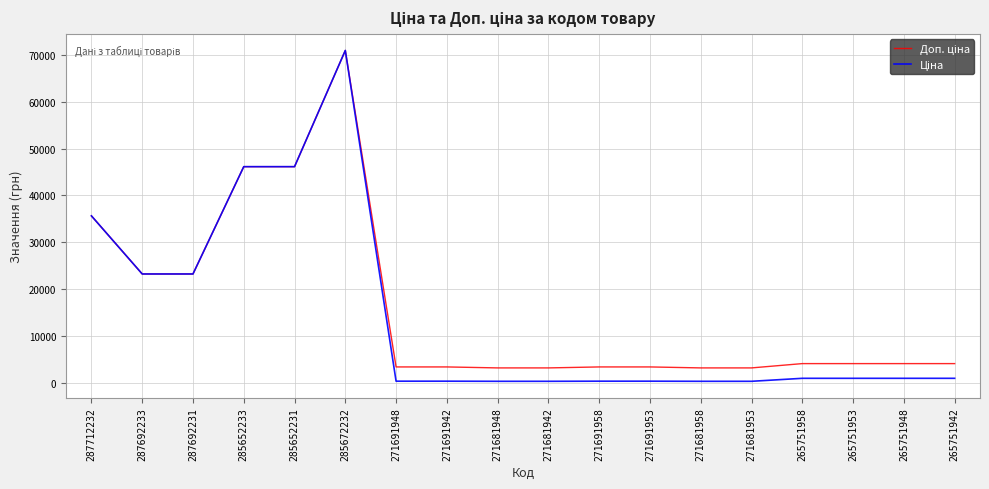

Which category has the highest value across all series?

285672232